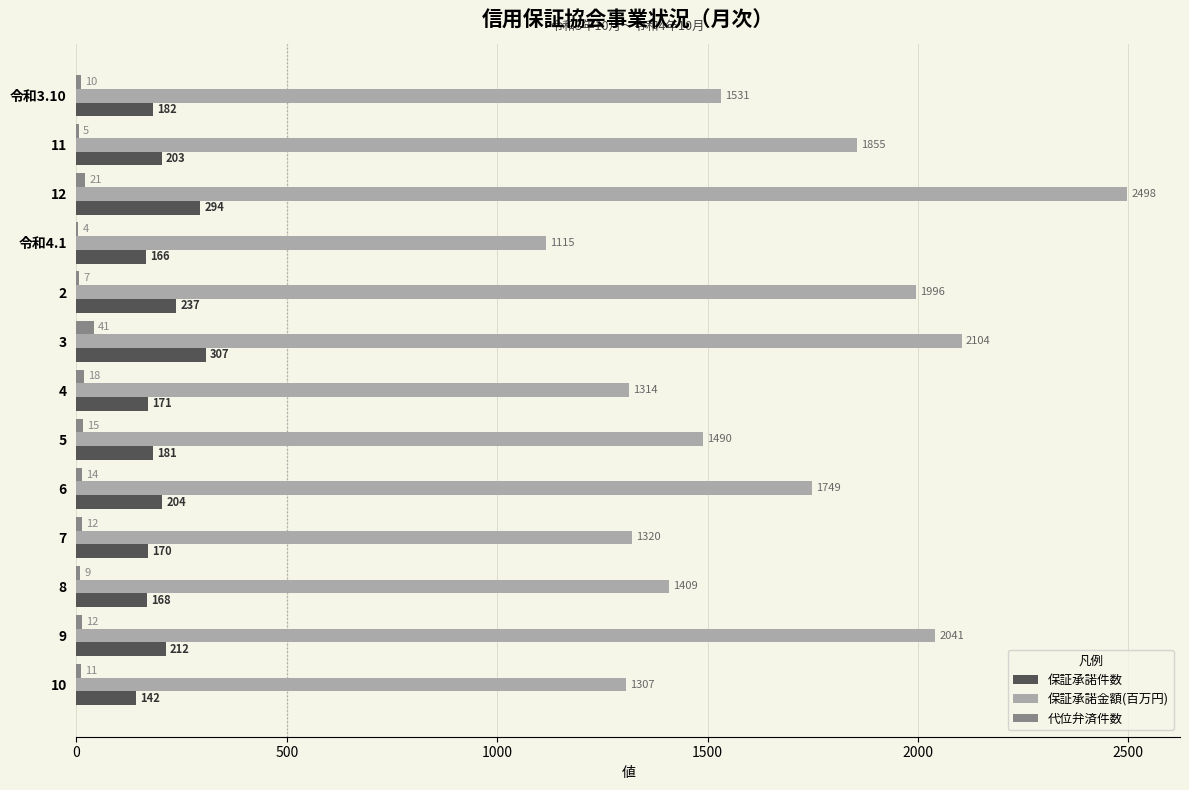

What is the sum of the 保証承諾件数 values at 8 and 2?

405